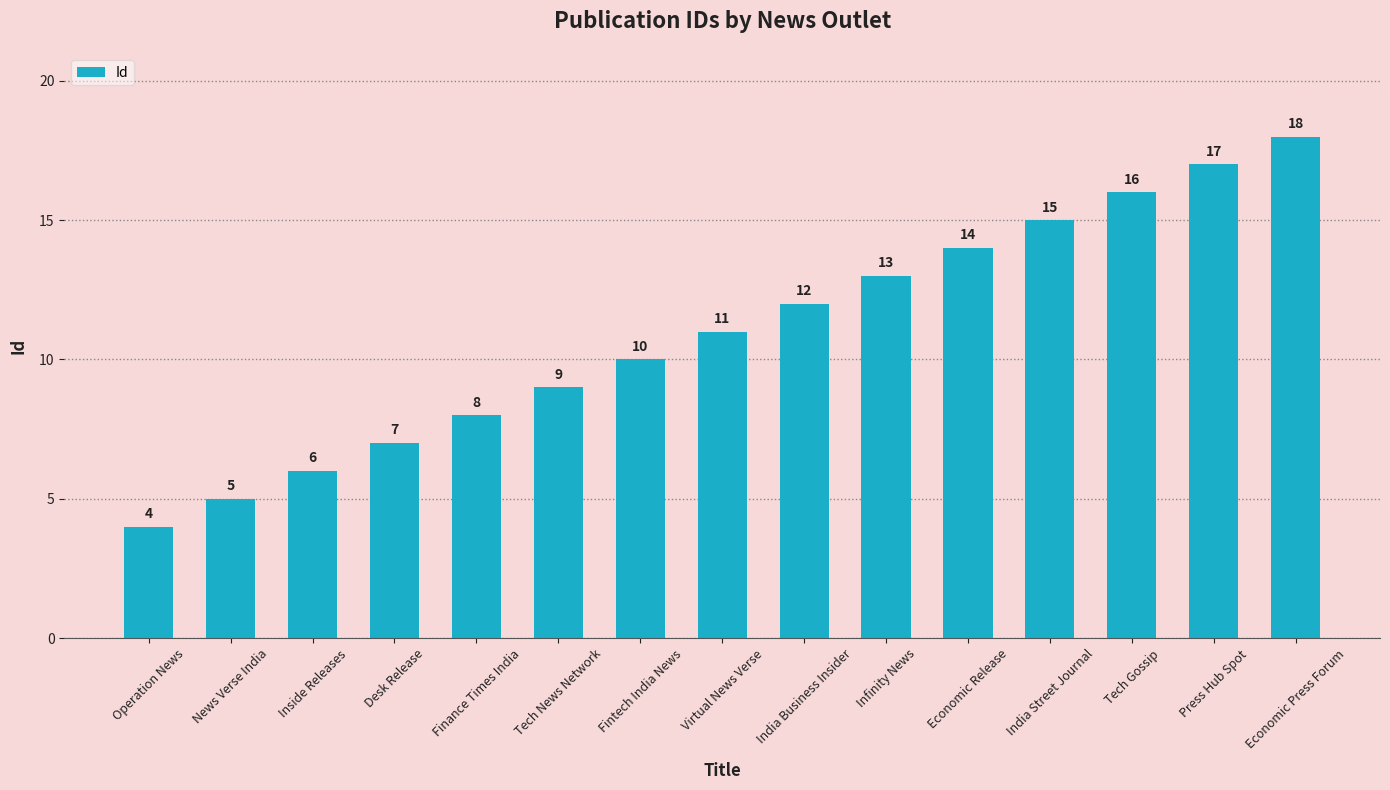

What is the difference between the values at India Business Insider and Infinity News?

1